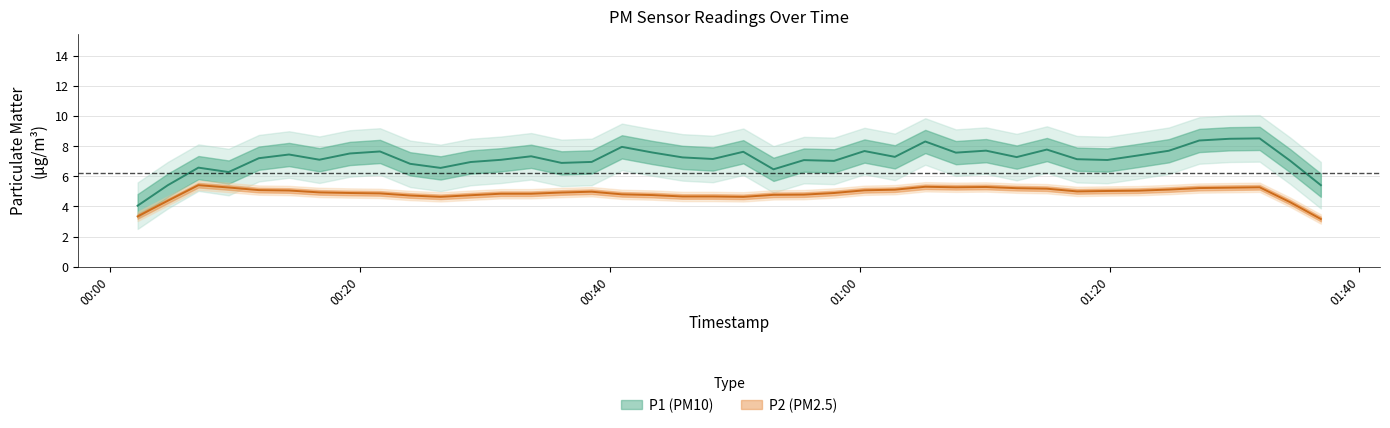

What is the maximum value for P1?

12.4